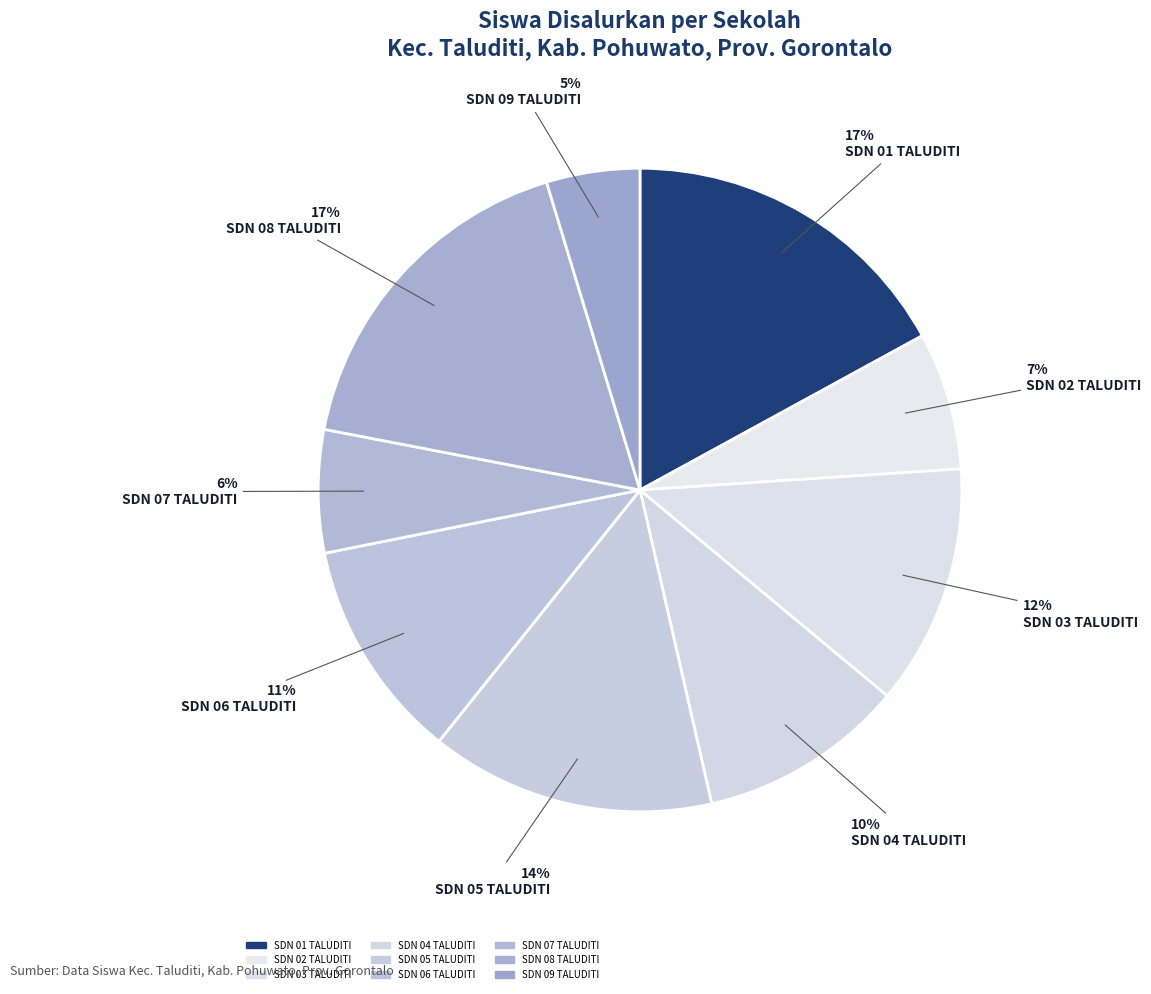

How many segments does this pie chart have?

9